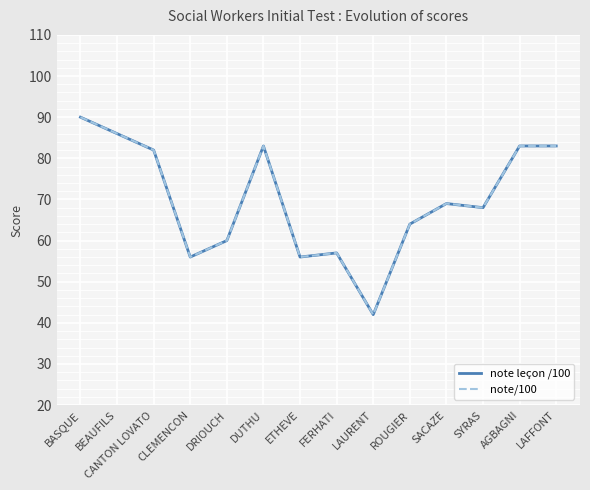

How many interior local peaks does the note leçon /100 series have?

3